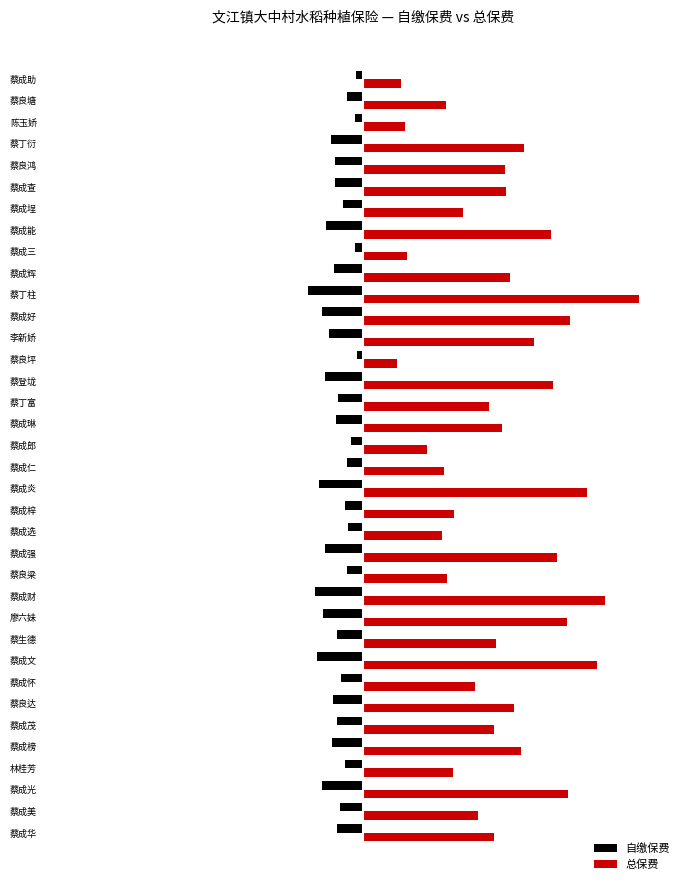

What is the smallest value displayed?

-24.3